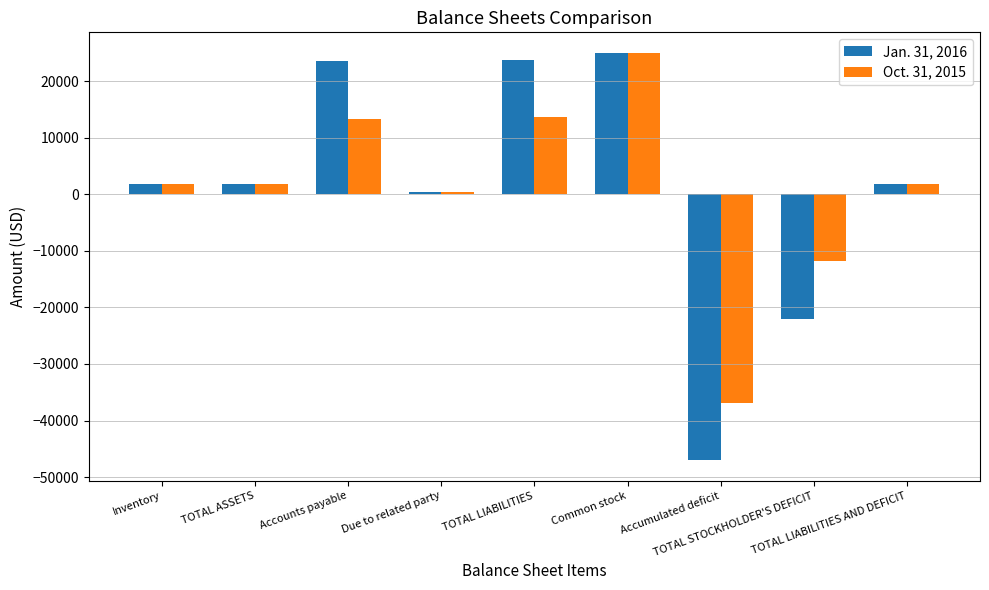

How many bars are there in each group?

2